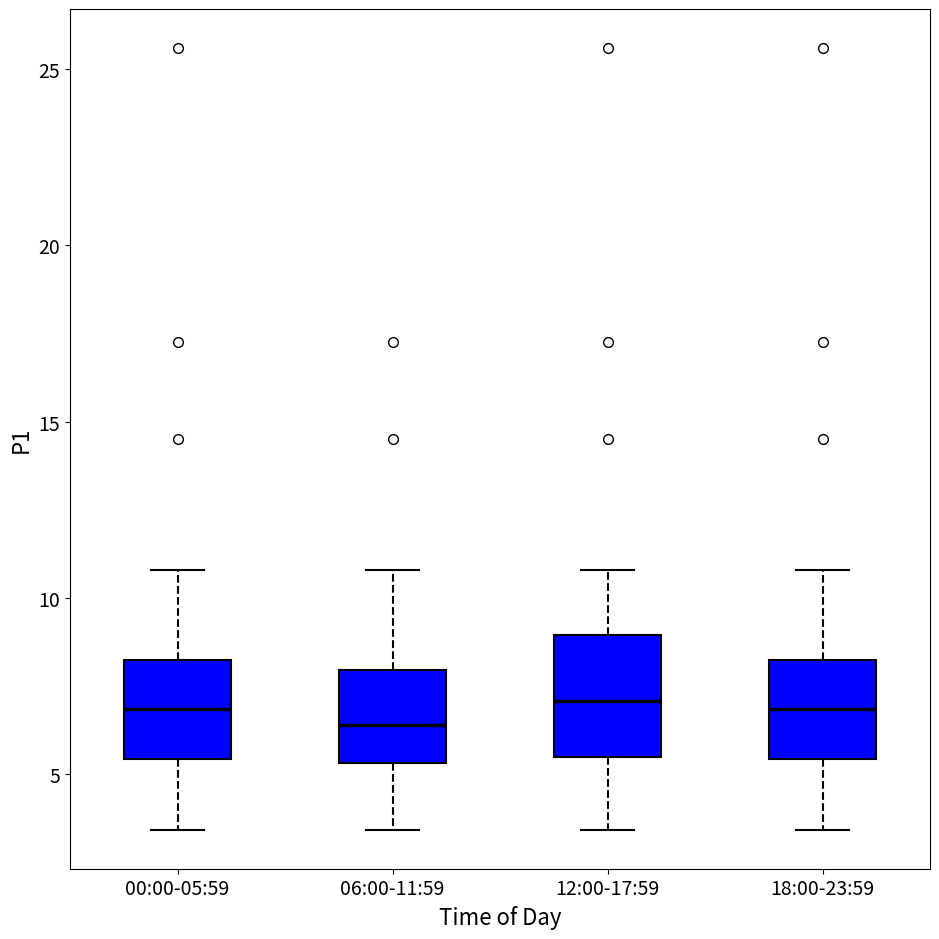

Comparing the boxes themselves (not the whiskers), which one is the tallest?

12:00-17:59